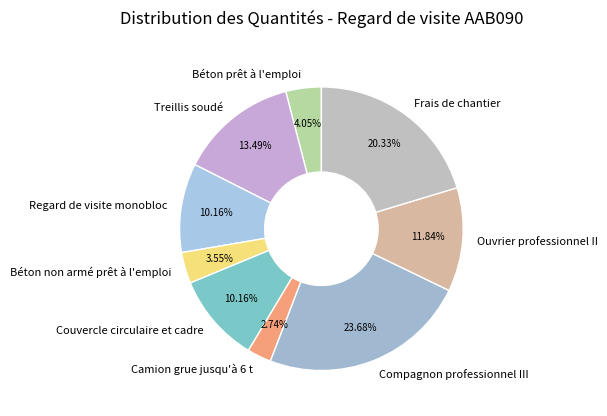

To the nearest percent, what is the difference between the Treillis soudé and Compagnon professionnel III slice percentages?

10%